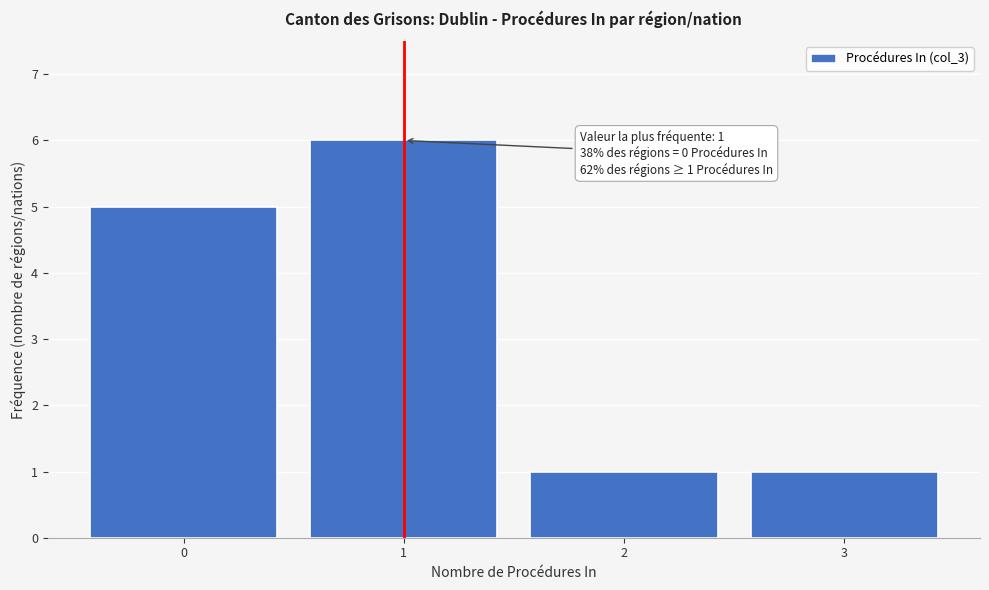

Over which range of the x-axis is the bar tallest?

0.5 to 1.5